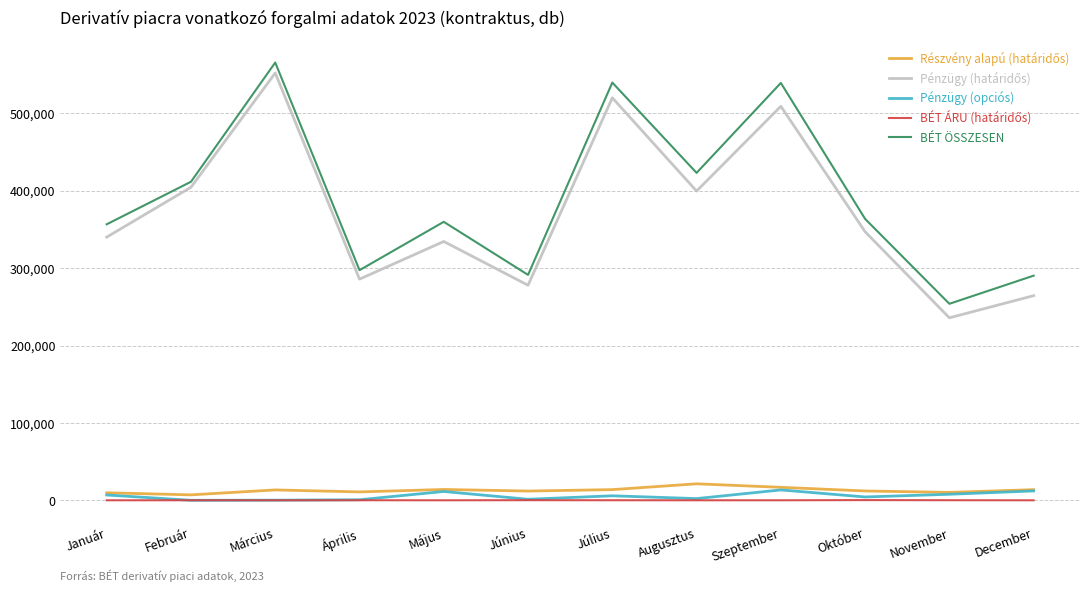

What is the sum of the Pénzügy (opciós) values at November and Május?

19200